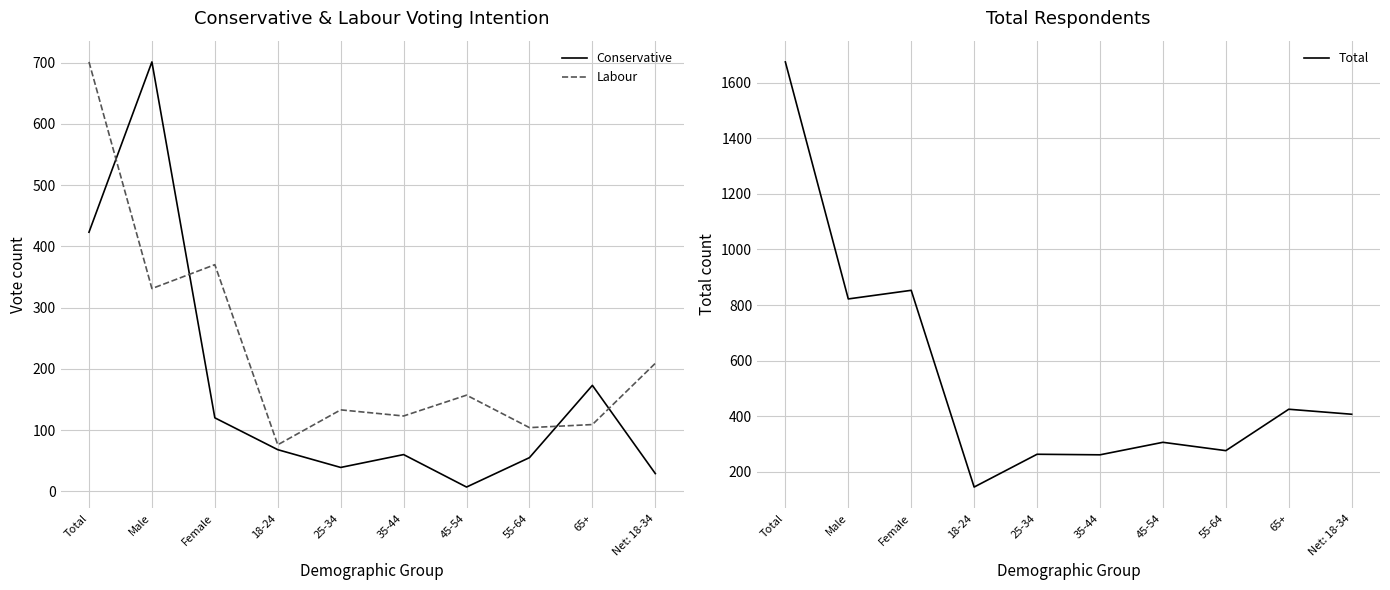

Rank the series by their average value, from highest to lowest.

Total, Labour, Conservative